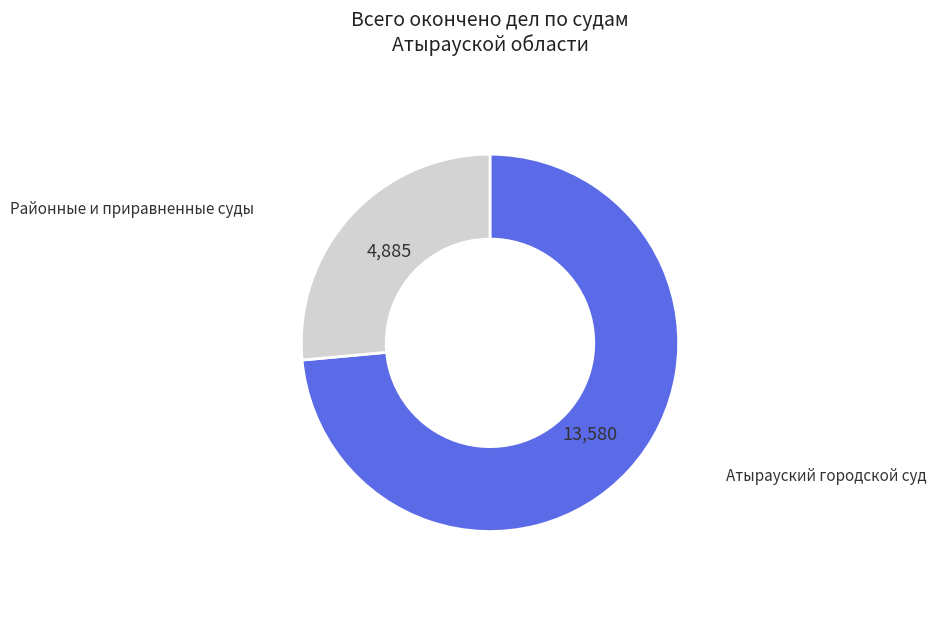

Is there a majority slice in this chart?

Yes